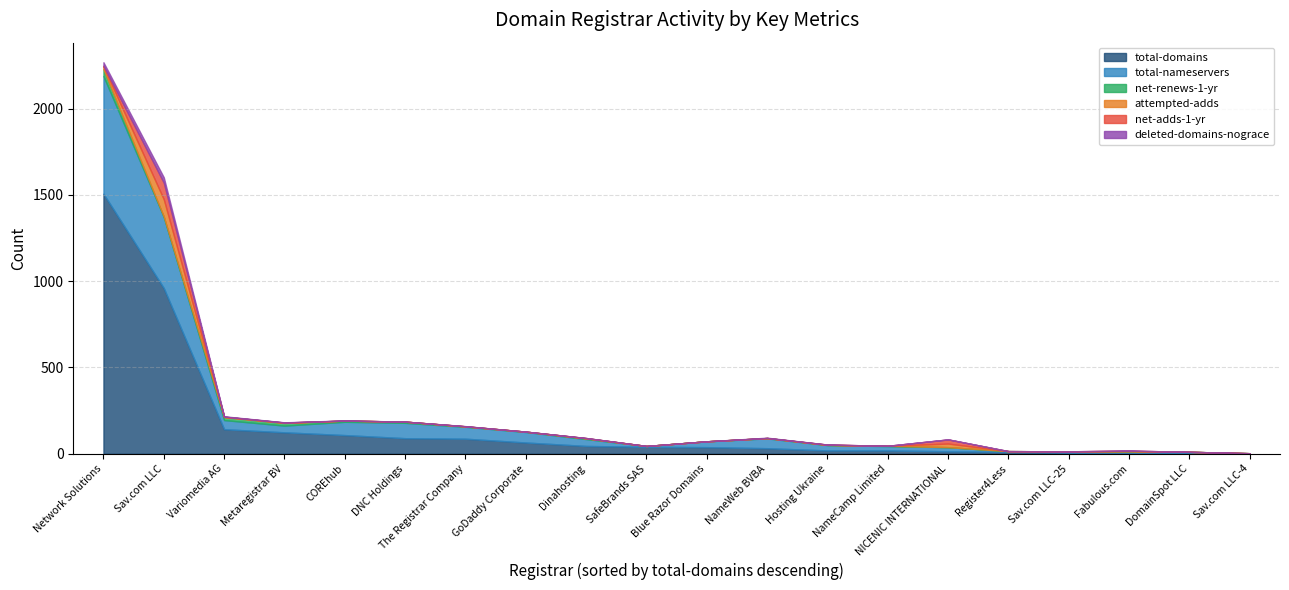

True or false: net-adds-1-yr has a value of 2 at Dinahosting.

False